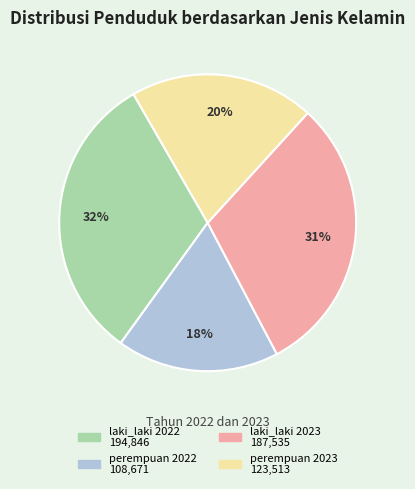

To the nearest percent, what is the difference between the largest and smallest slice percentages?

14%